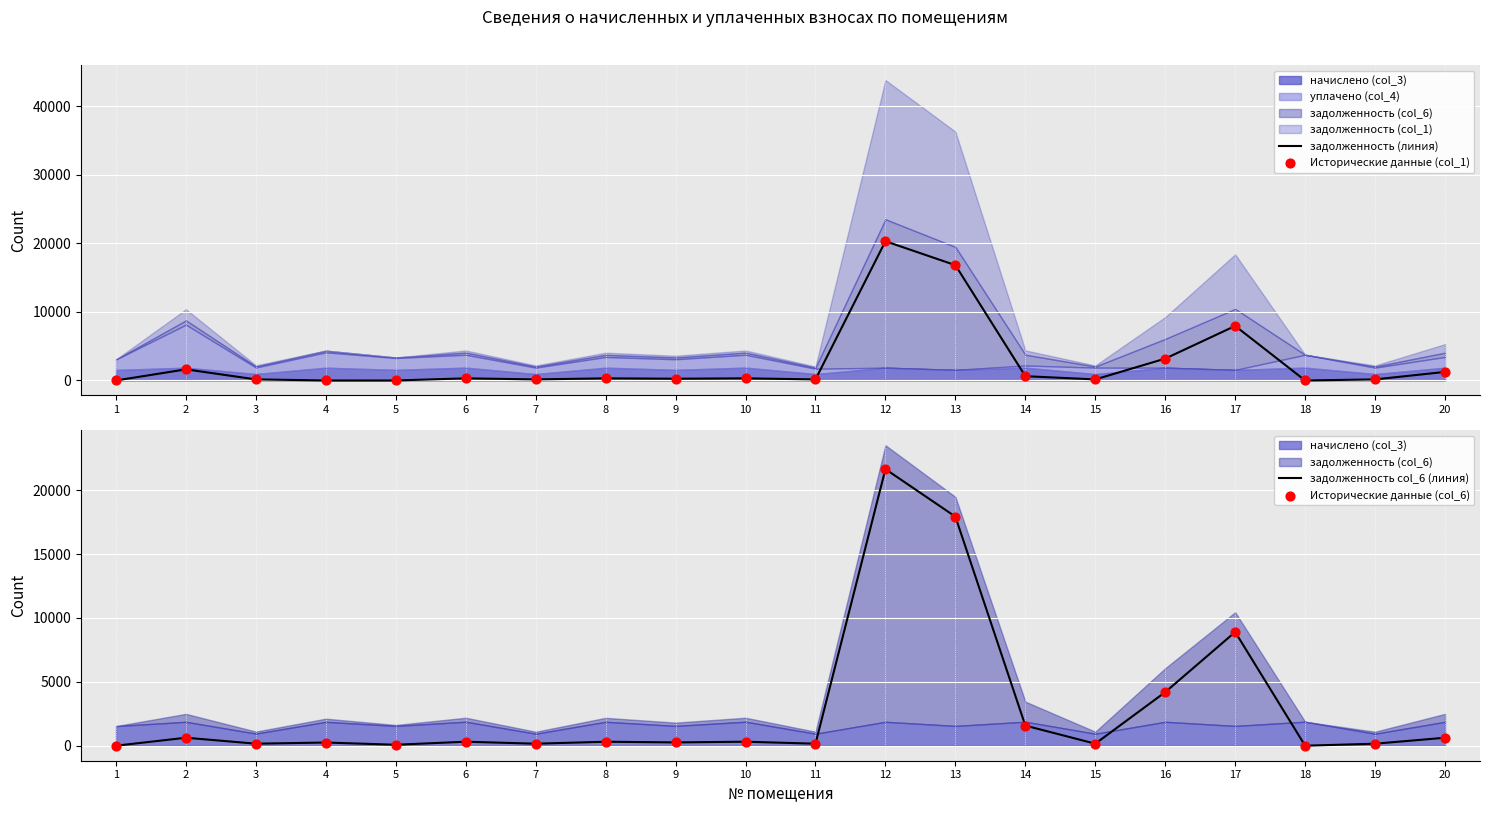

Which series reaches the minimum Y coordinate?

задолженность (линия)